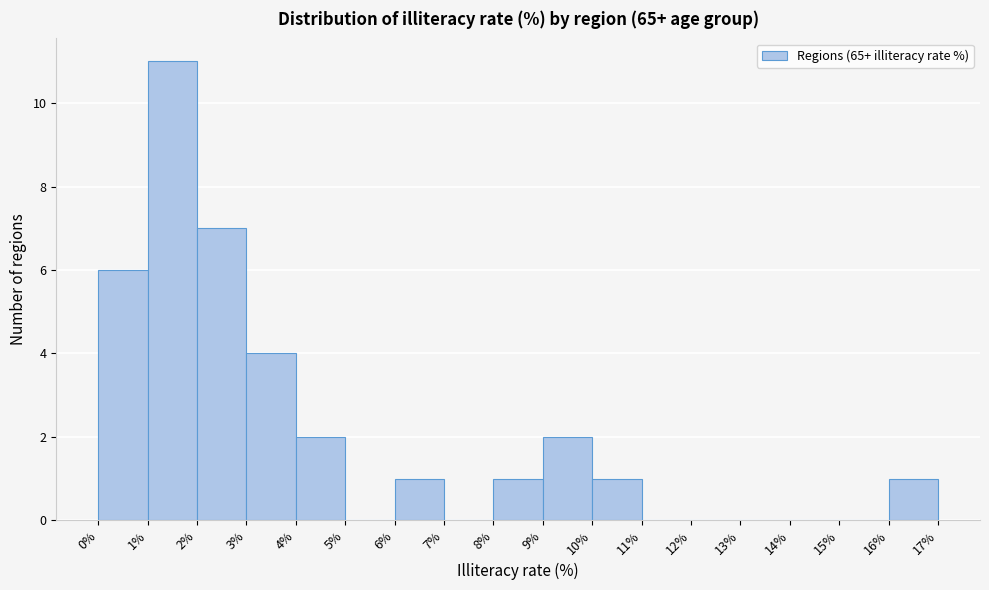

Reading left to right, list every bar in this chart as the range it spans on the x-axis followed by its height. The values are not printed on the chart, so give them approximately, as read against the axis.

0% to 1%: 6
1% to 2%: 11
2% to 3%: 7
3% to 4%: 4
4% to 5%: 2
5% to 6%: 0
6% to 7%: 1
7% to 8%: 0
8% to 9%: 1
9% to 10%: 2
10% to 11%: 1
11% to 12%: 0
12% to 13%: 0
13% to 14%: 0
14% to 15%: 0
15% to 16%: 0
16% to 17%: 1